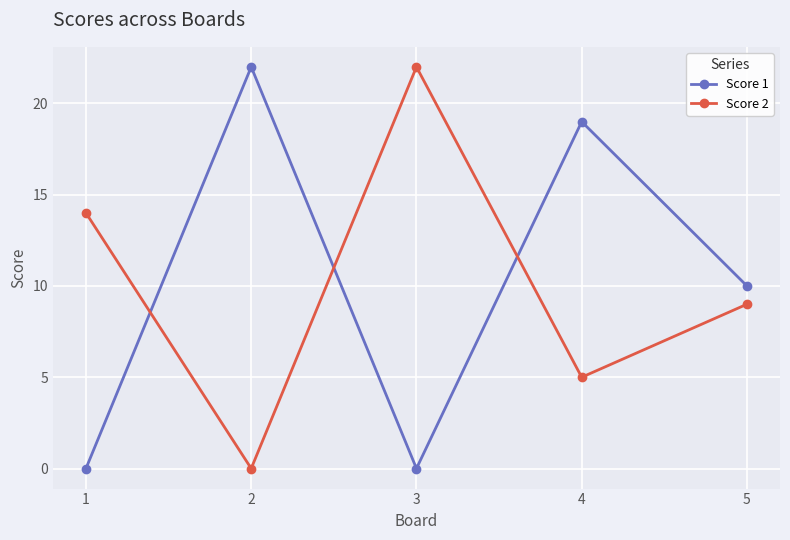

True or false: Score 1 has more than 0 interior local peaks.

True